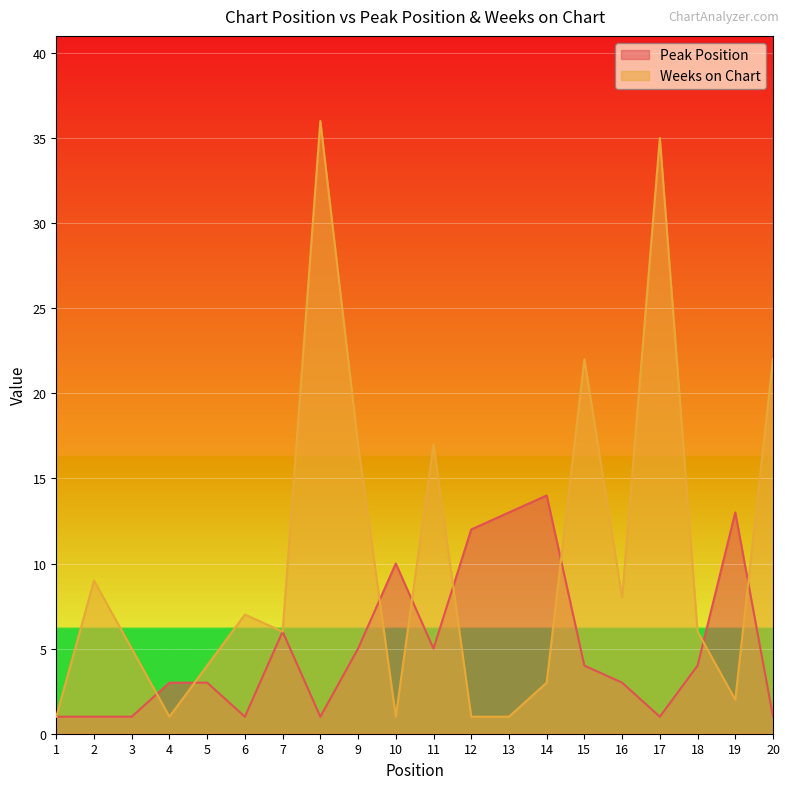

Reading left to right, extract all data points from this chart.

Peak Position: 1=1	2=1	3=1	4=3	5=3	6=1	7=6	8=1	9=5	10=10	11=5	12=12	13=13	14=14	15=4	16=3	17=1	18=4	19=13	20=1
Weeks on Chart: 1=1	2=9	3=5	4=1	5=4	6=7	7=6	8=36	9=17	10=1	11=17	12=1	13=1	14=3	15=22	16=8	17=35	18=6	19=2	20=22